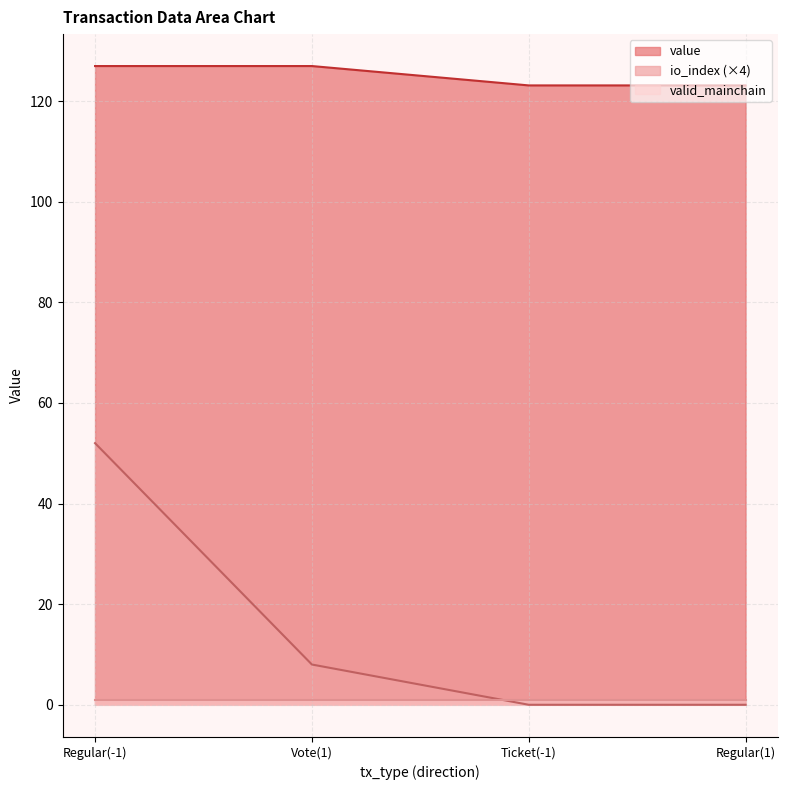

What is the label of the 4th point from the left?

Regular(1)